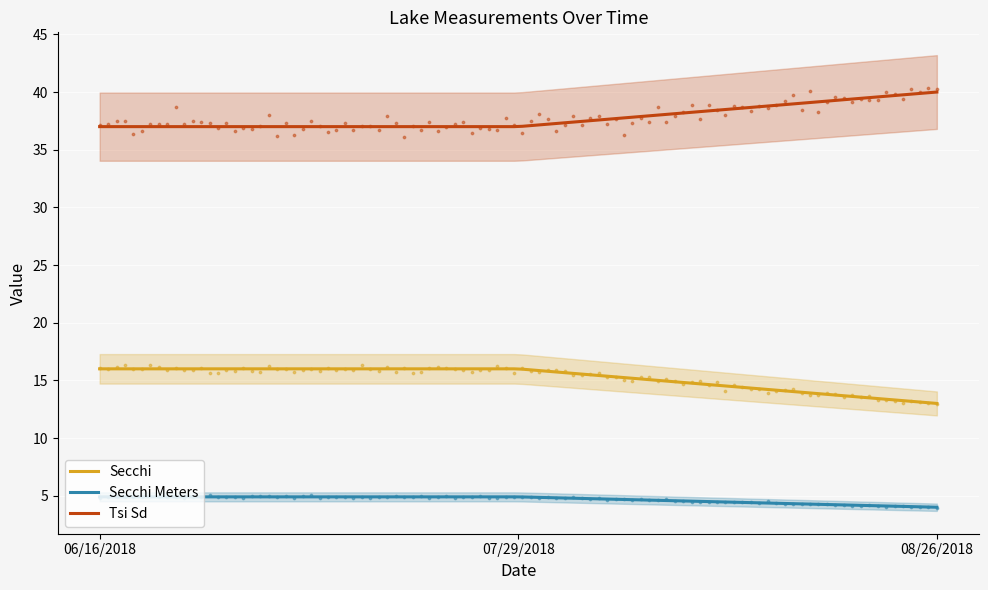

What are all the series names shown in the legend?

Secchi, Secchi Meters, Tsi Sd